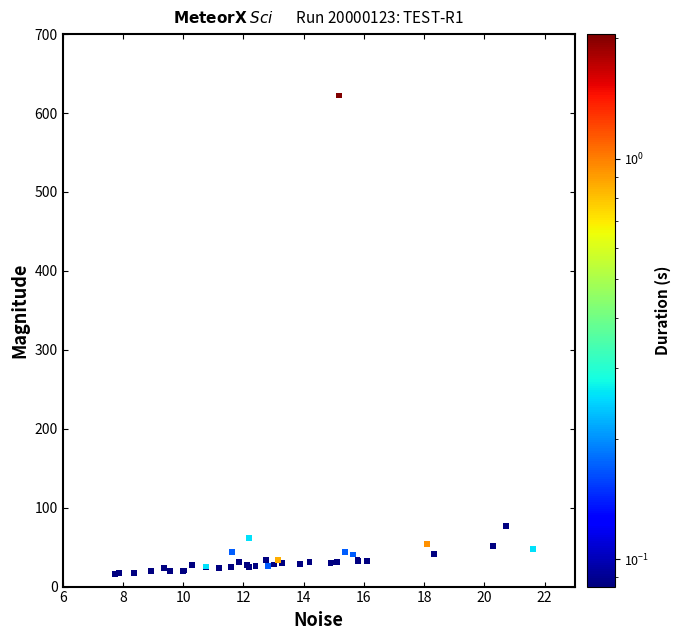

What Y value in the scatter plot is closest to 318?

76.6